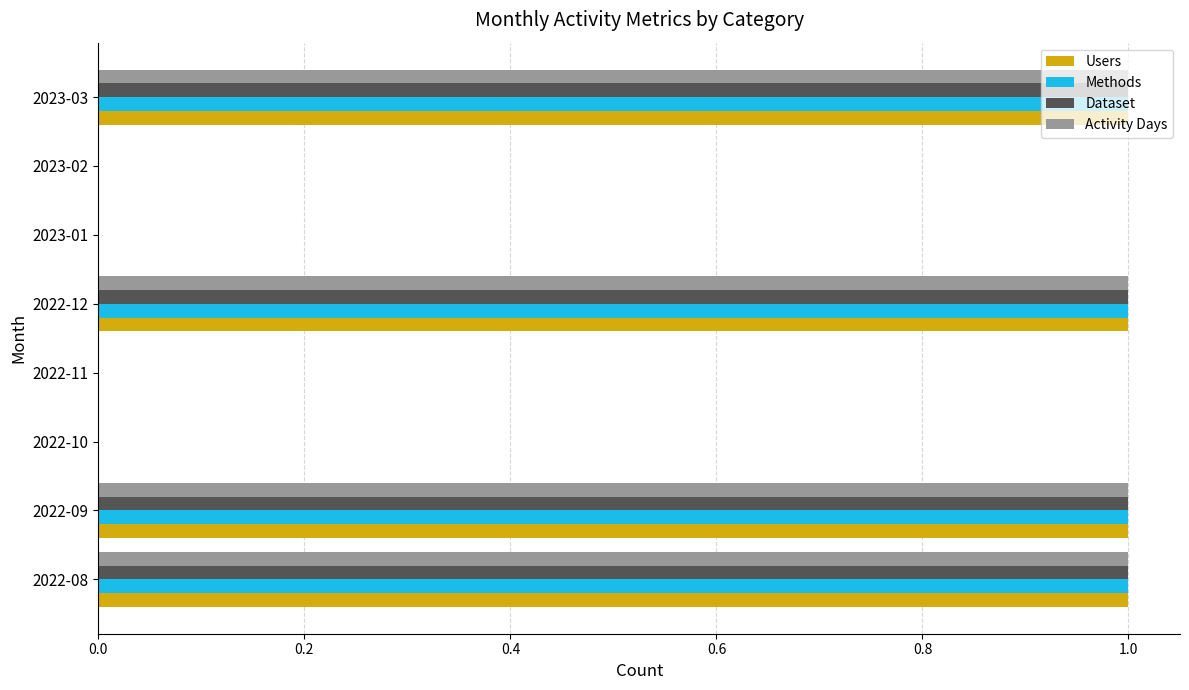

The Dataset series shows -1 at 2023-02. True or false?

False